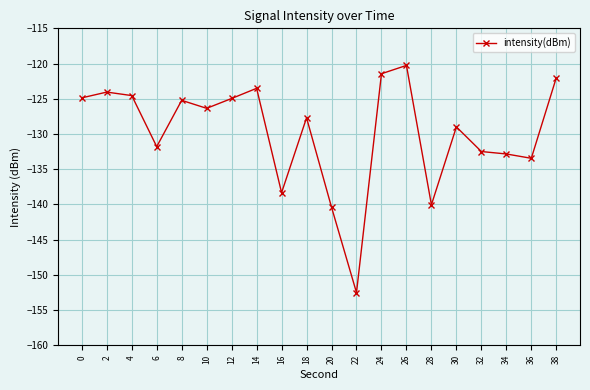

True or false: the data shows -140.4 at 20.

True